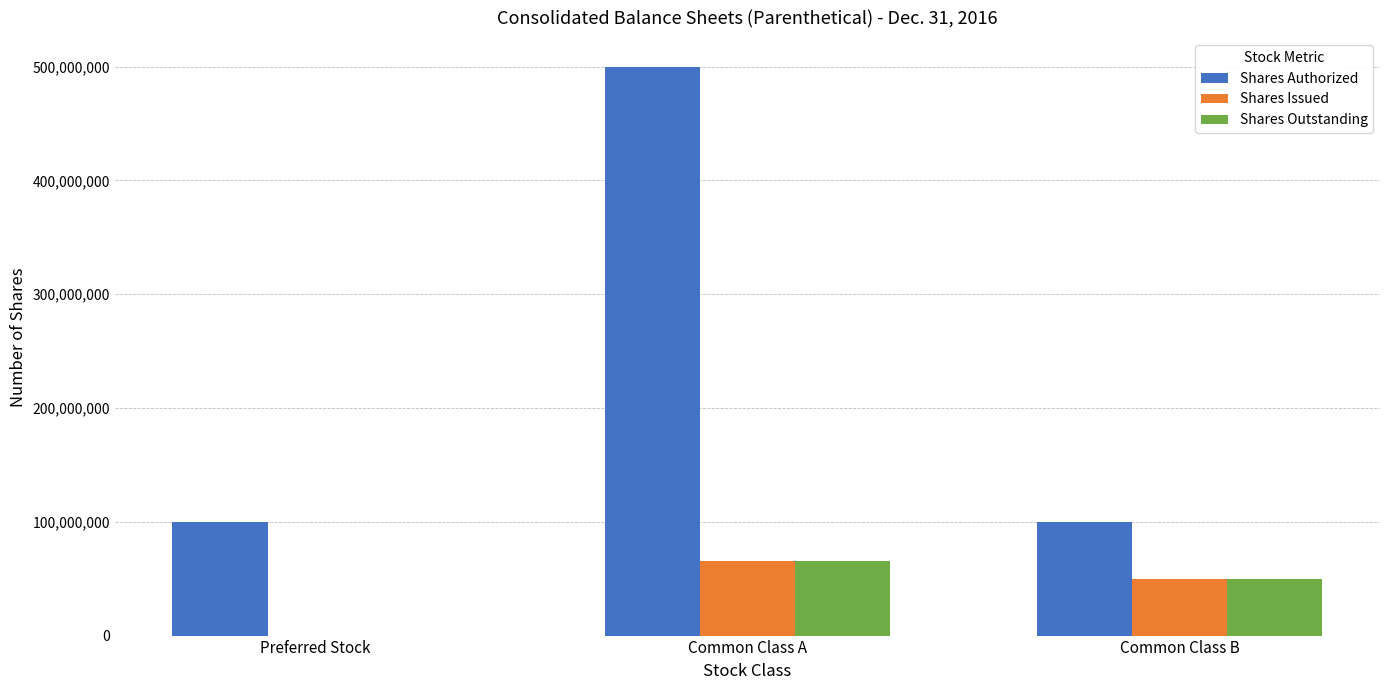

Where is Shares Outstanding nearest to the value 32946719?

Common Class B